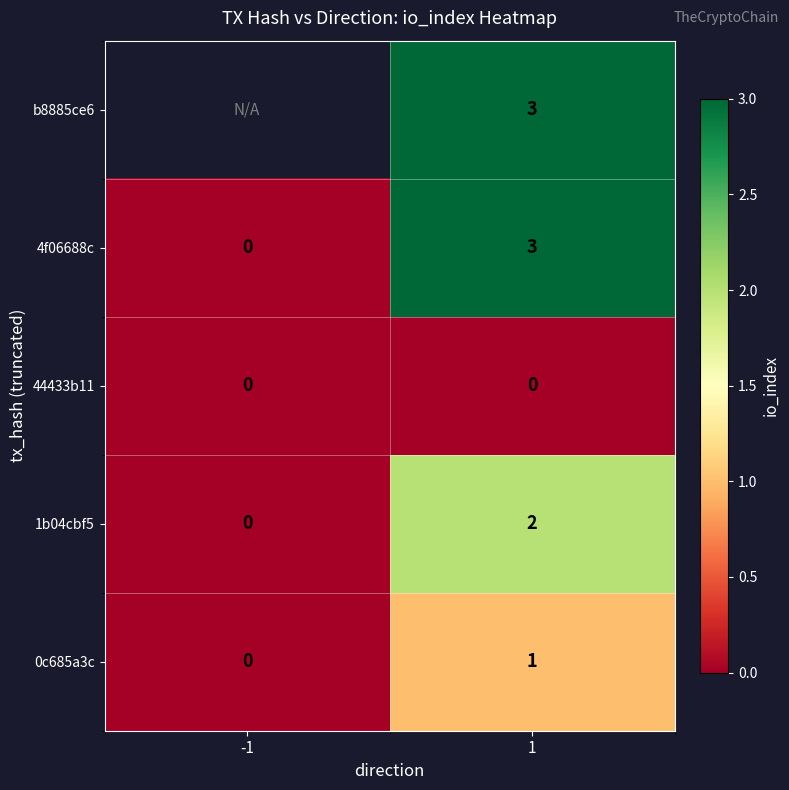

Is the value of b8885ce6 at 1 greater than the value of 0c685a3c at -1?

Yes